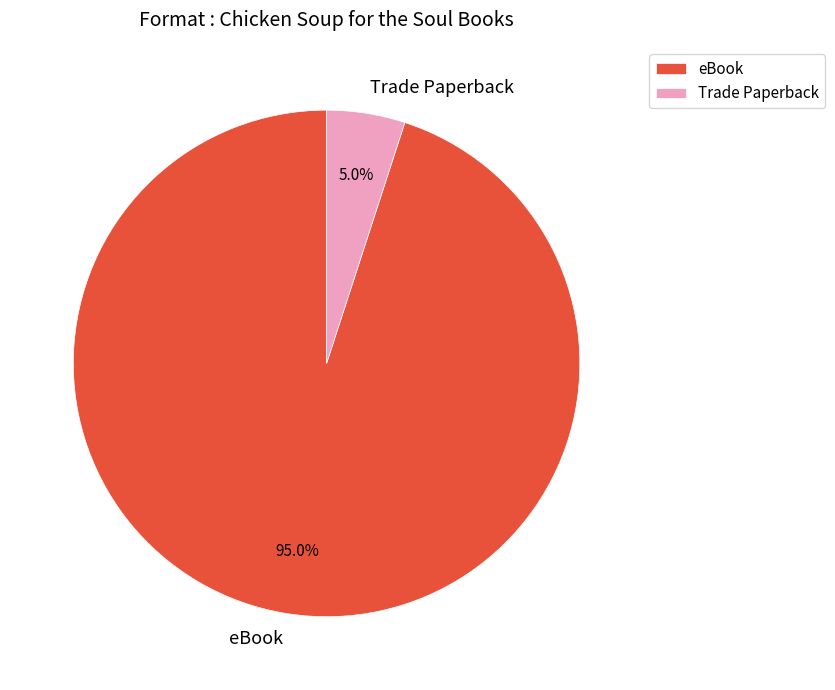

Is it true that Trade Paperback is 13% of the pie?

False